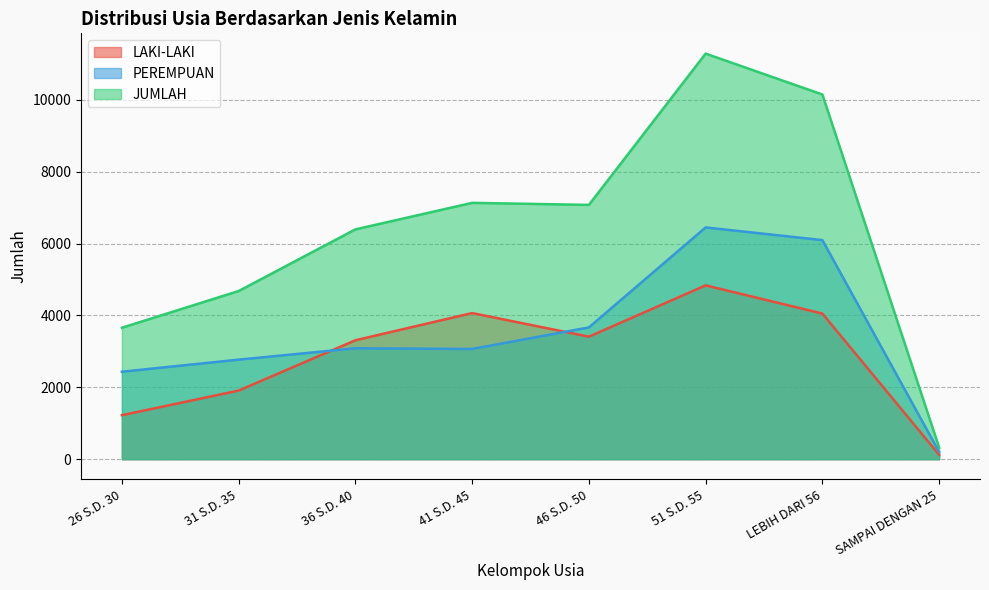

Which series has the largest total across all categories?

JUMLAH